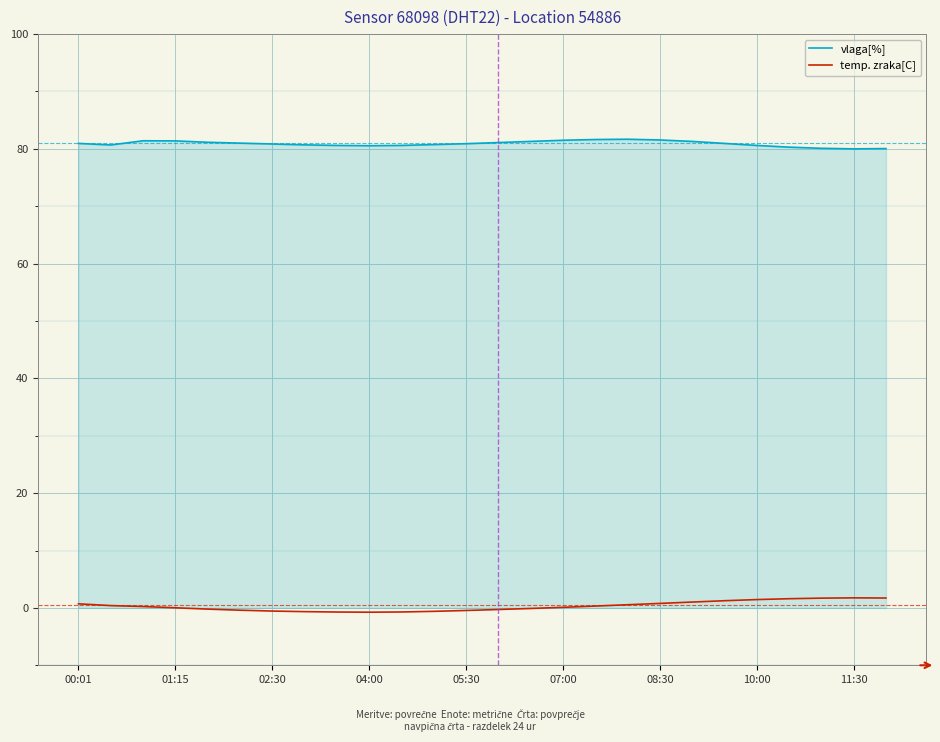

Which series has the largest total across all categories?

vlaga[%]